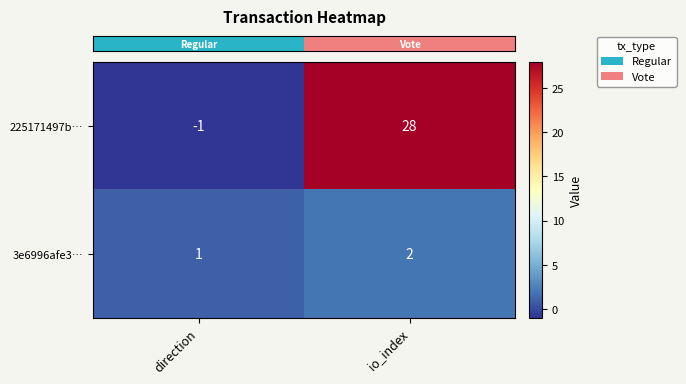

Reading left to right, list all the values displayed in this chart.

225171497b…: -1	28
3e6996afe3…: 1	2